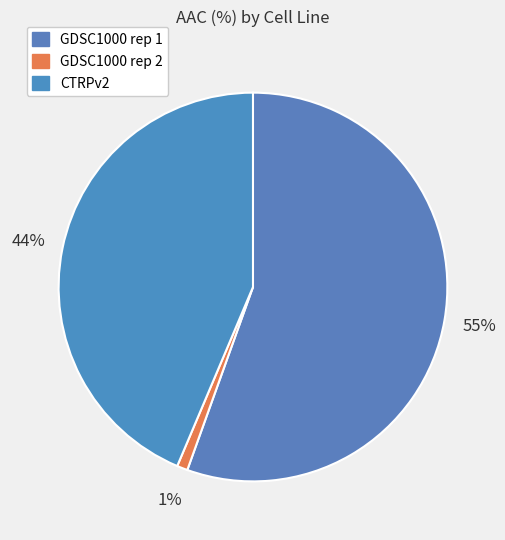

What is the total percentage of GDSC1000 rep 1 and GDSC1000 rep 2?

56.4%